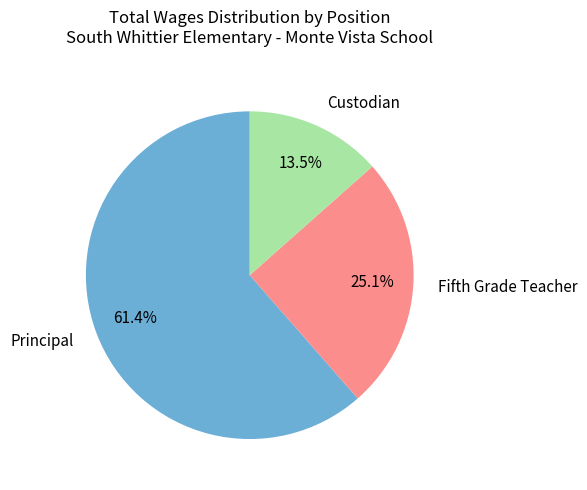

Rank the categories by value from lowest to highest.

Custodian, Fifth Grade Teacher, Principal